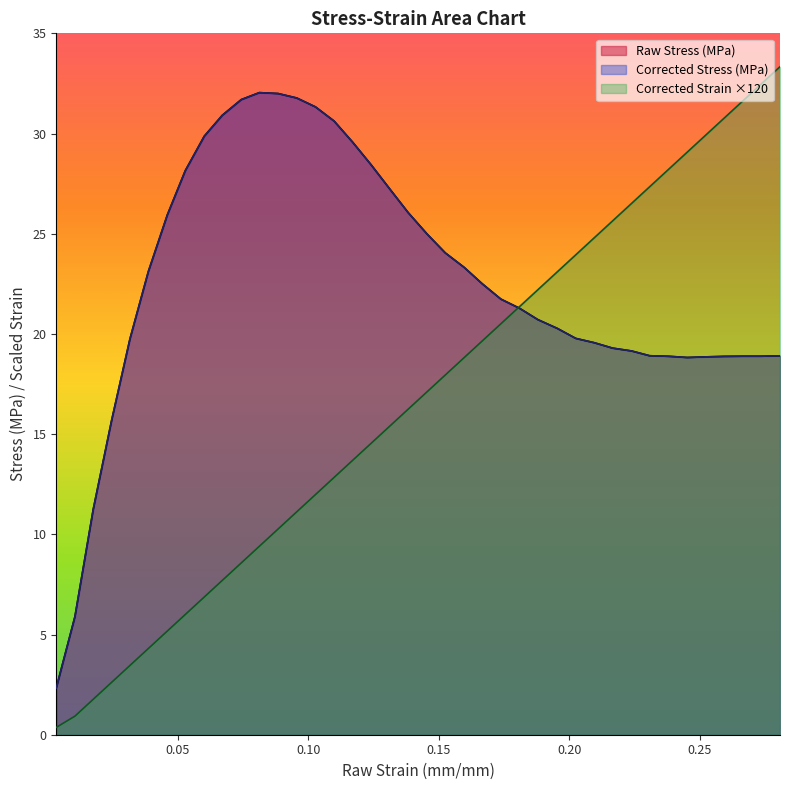

Rank the series by their maximum value, from lowest to highest.

Raw Stress (MPa), Corrected Stress (MPa), Corrected Strain (mm/mm)